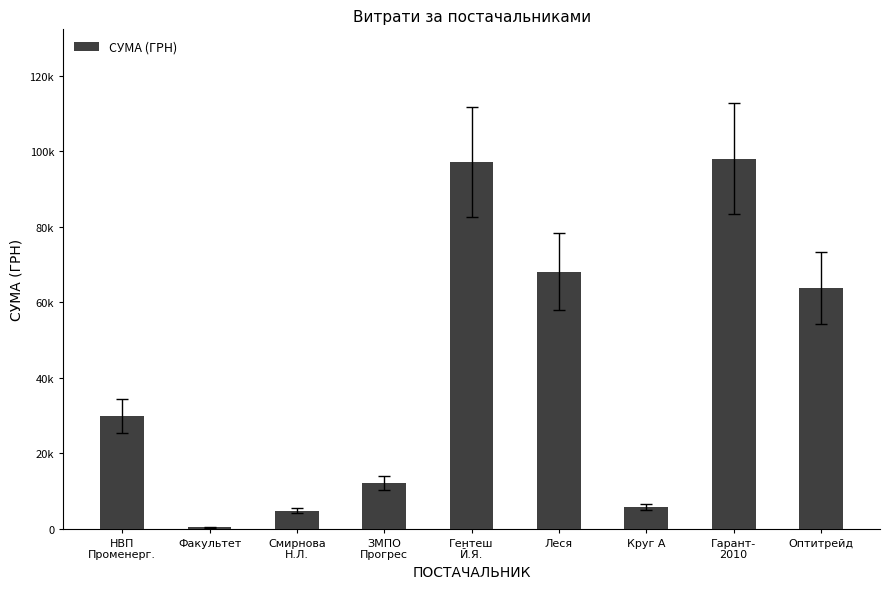

Are the bars horizontal?

No